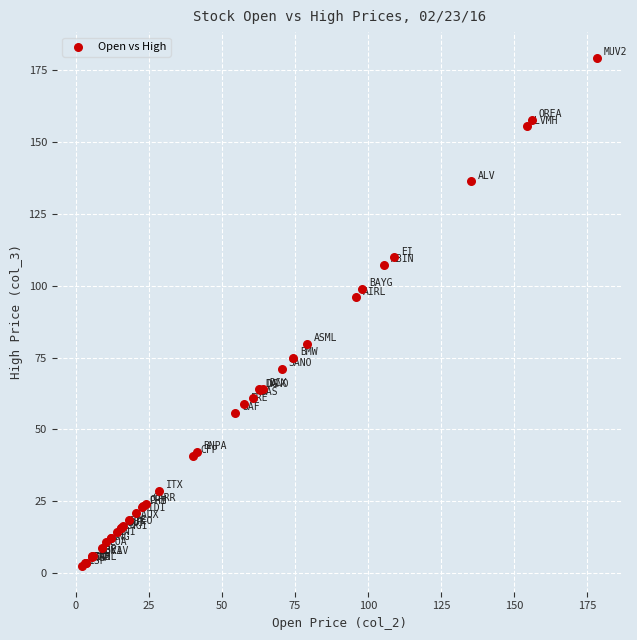

What Y value in the scatter plot is closest to 90?

95.9